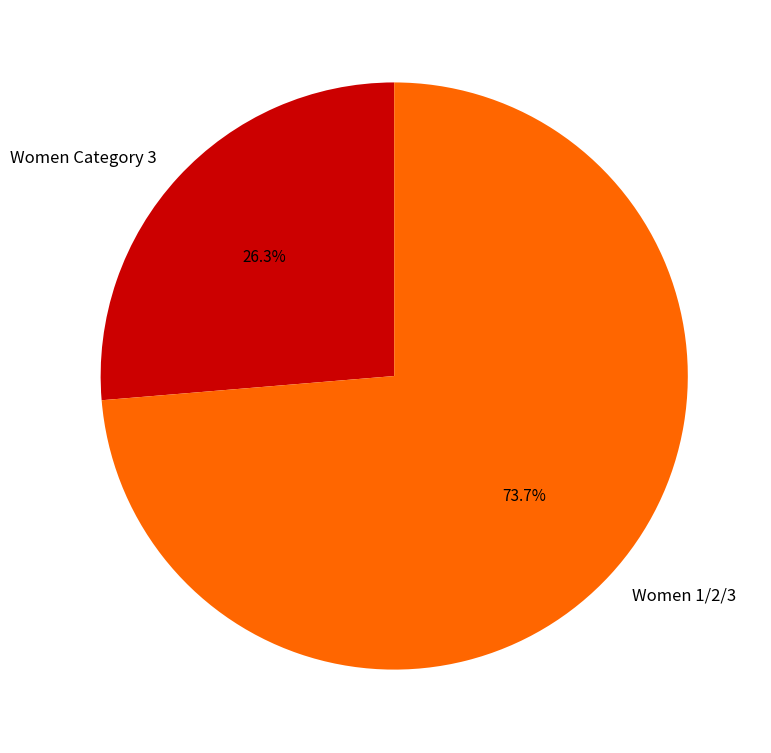

What is the majority slice?

Women 1/2/3